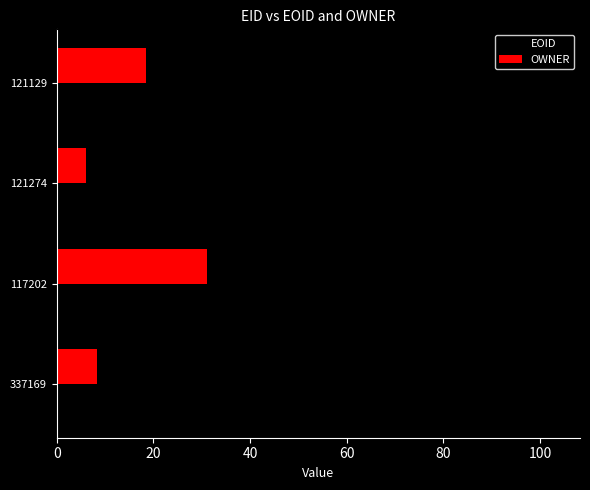

List the series in order of their overall mean, lowest first.

OWNER, EOID